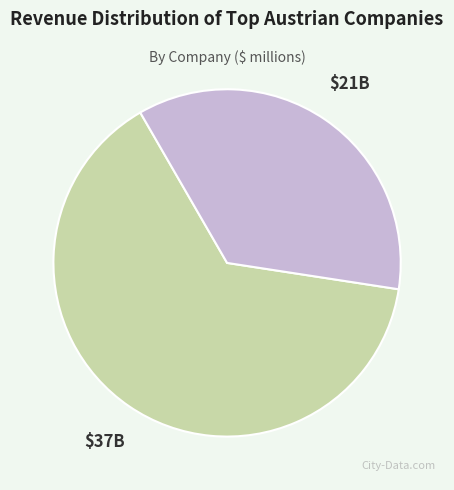

Does any single category account for the majority?

Yes